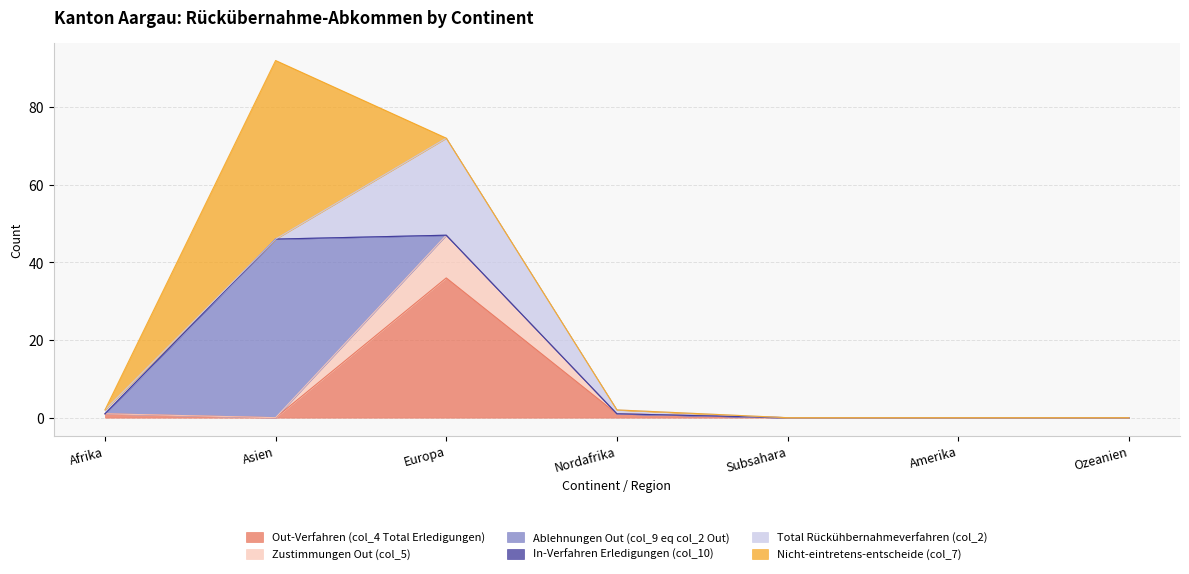

Which series has the largest total across all categories?

Ablehnungen Out (col_9 eq col_2 Out)